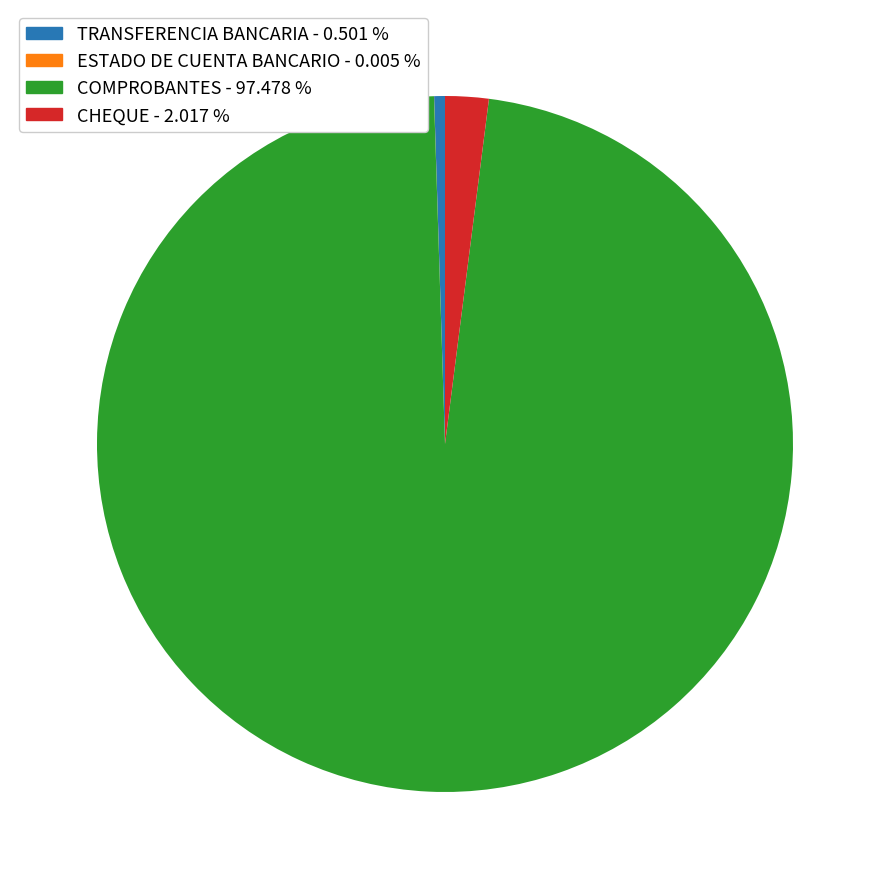

Which slice represents more than half of the pie?

COMPROBANTES